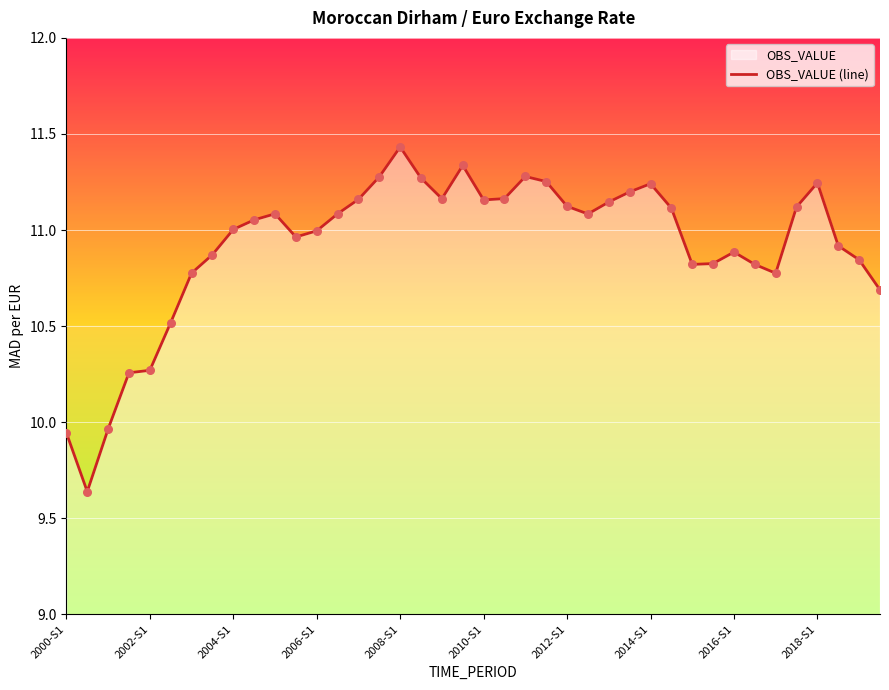

Which has a higher value, 37 or 31?

37